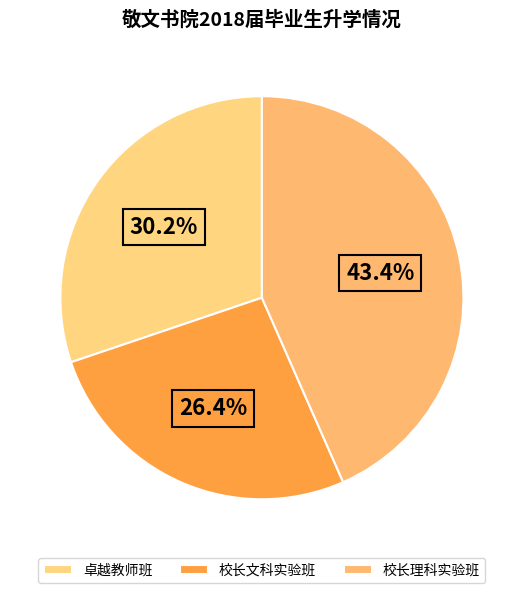

To the nearest percent, what is the combined percentage of 卓越教师班 and 校长理科实验班?

74%